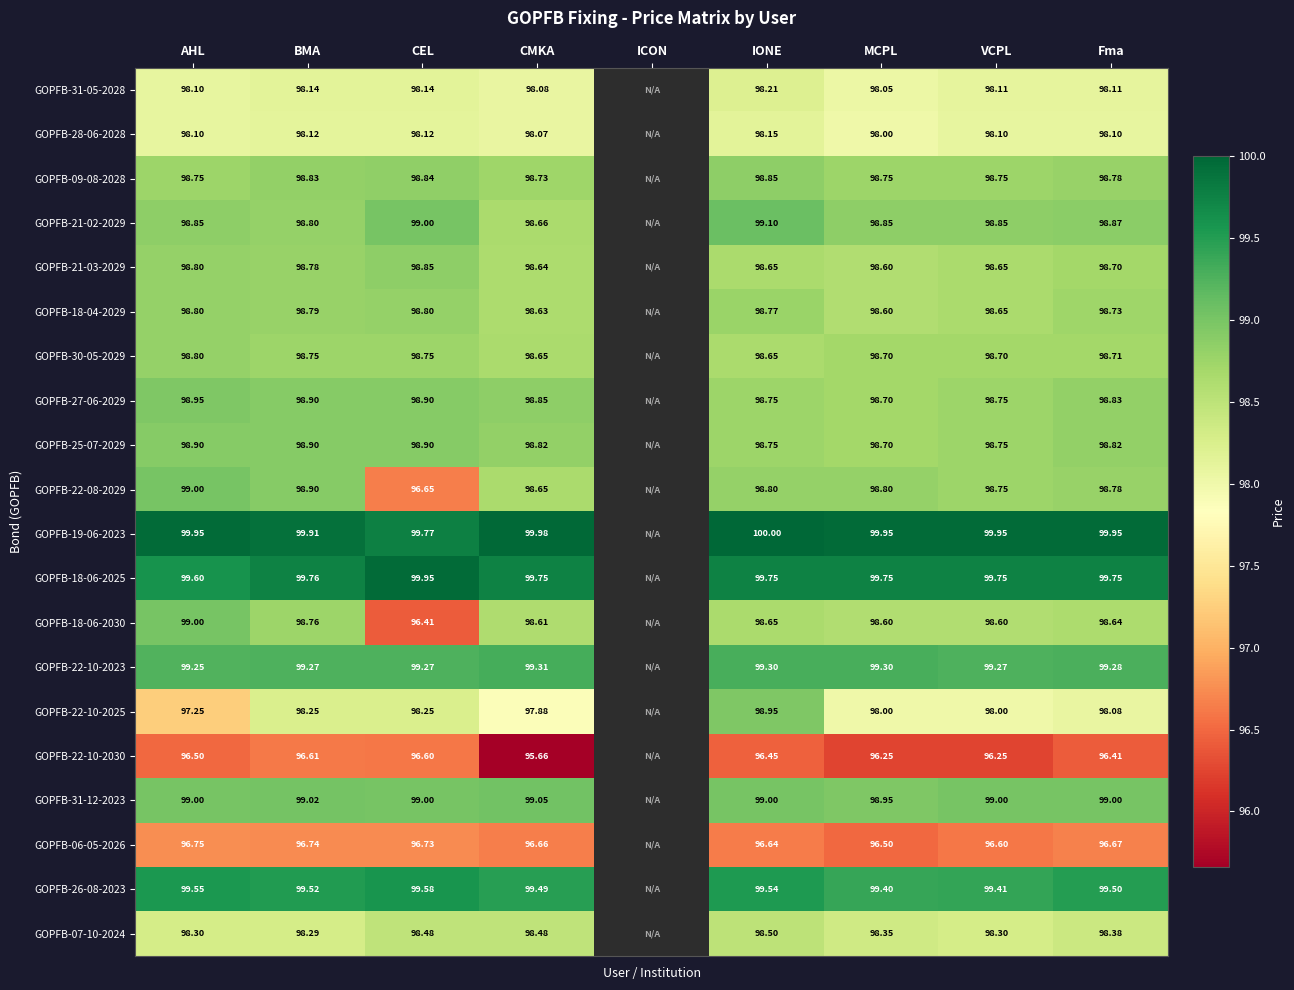

Which category has the highest value across all series?

IONE